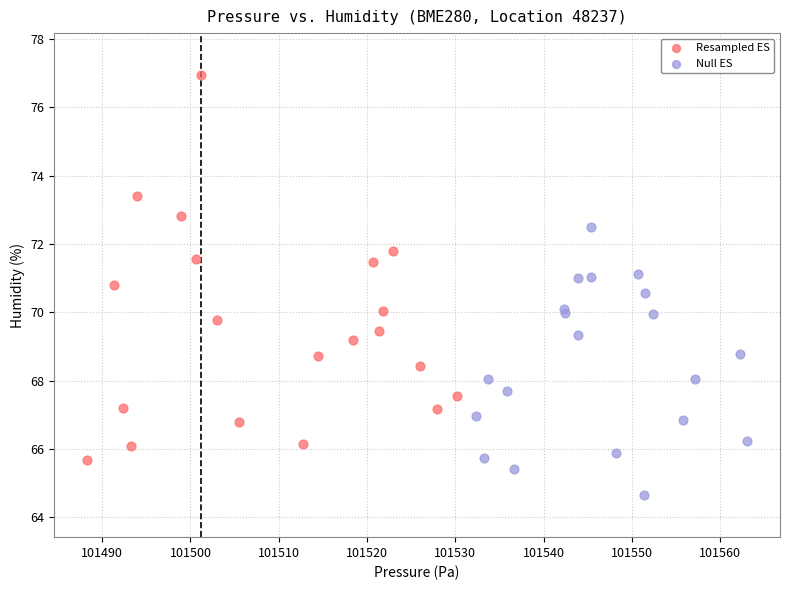

Which series reaches the minimum Y coordinate?

Null ES